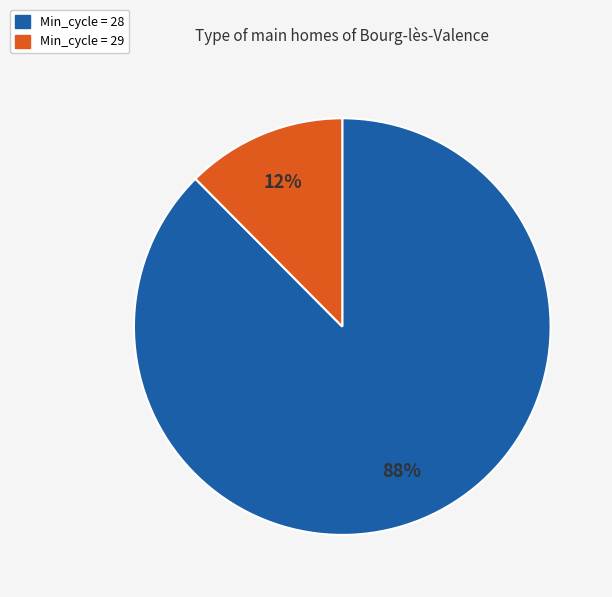

Is there a majority slice in this chart?

Yes